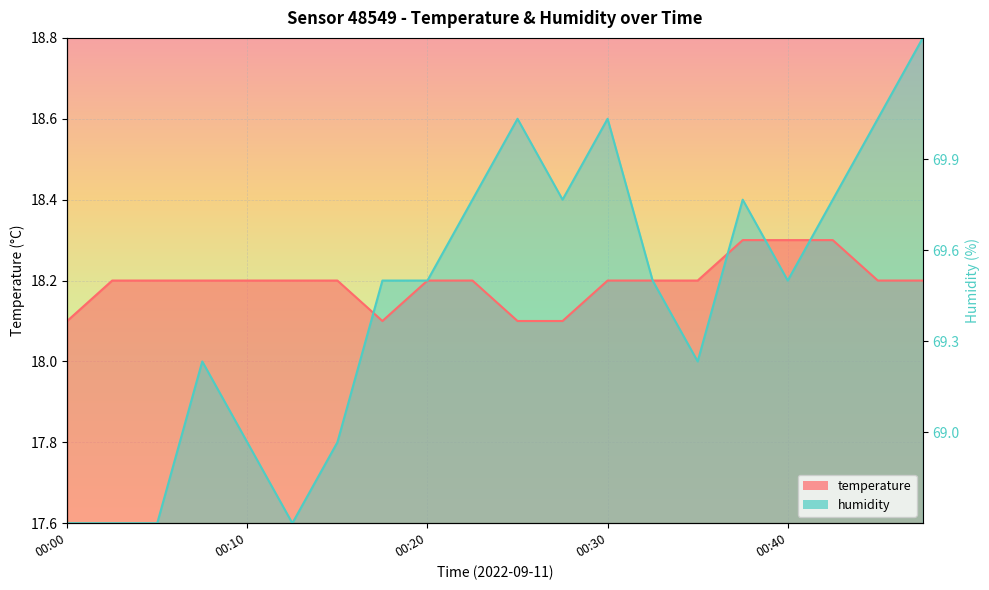

At how many categories does at least one series exceed 18?

20